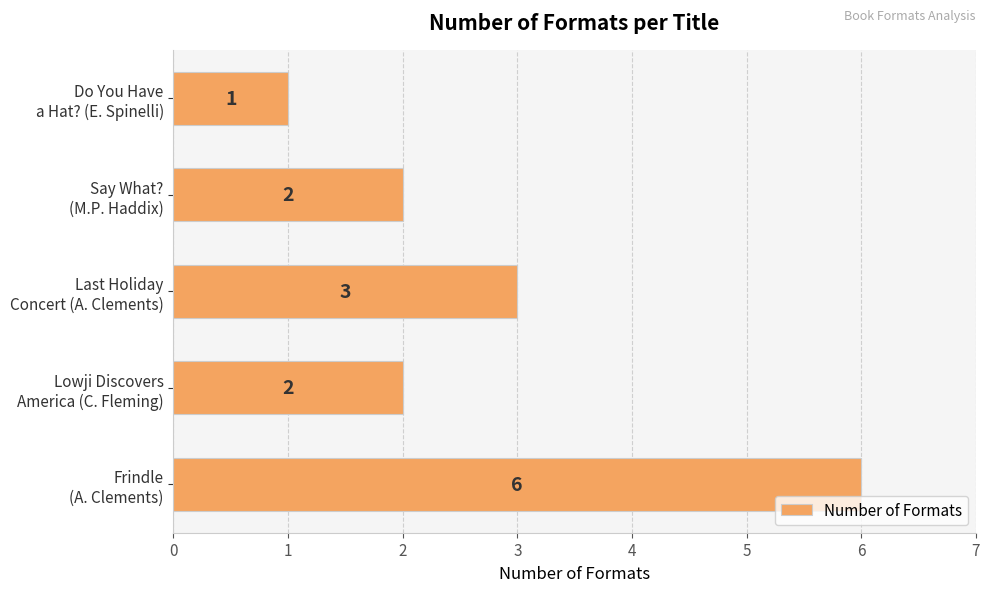

Reading bottom to top, what are all the values shown in this chart?

6	2	3	2	1